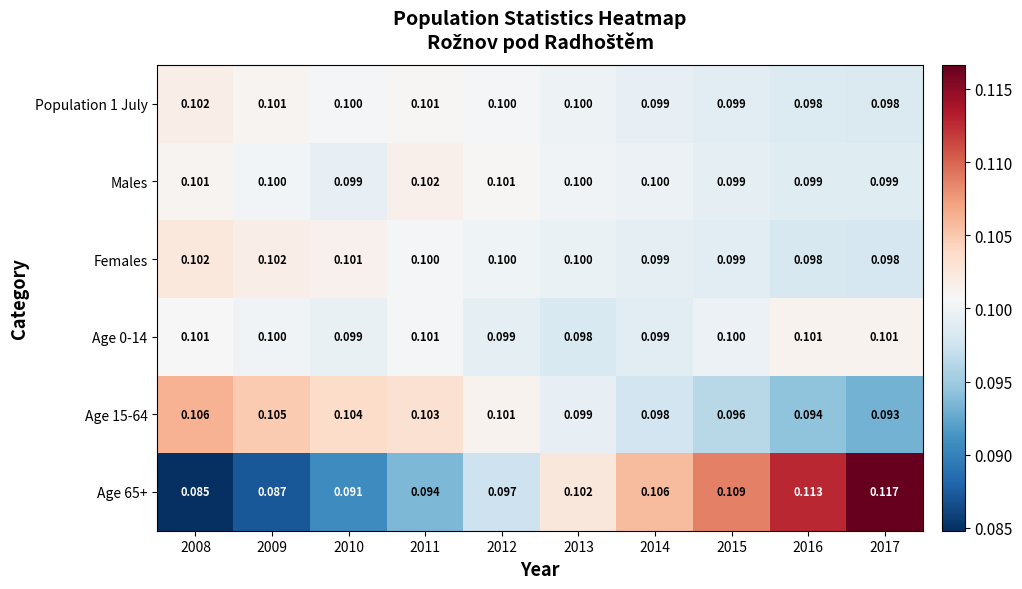

Is the value of Males at 2008 greater than the value of Age 15-64 at 2011?

No